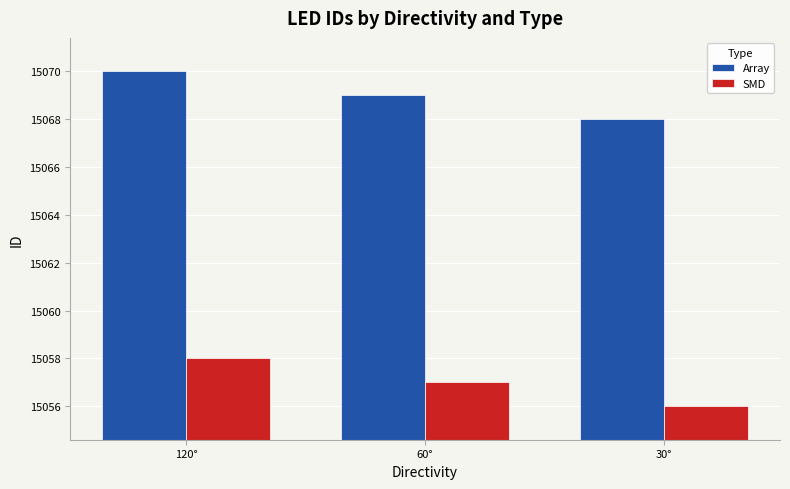

Read the SMD value at 120°.

15058